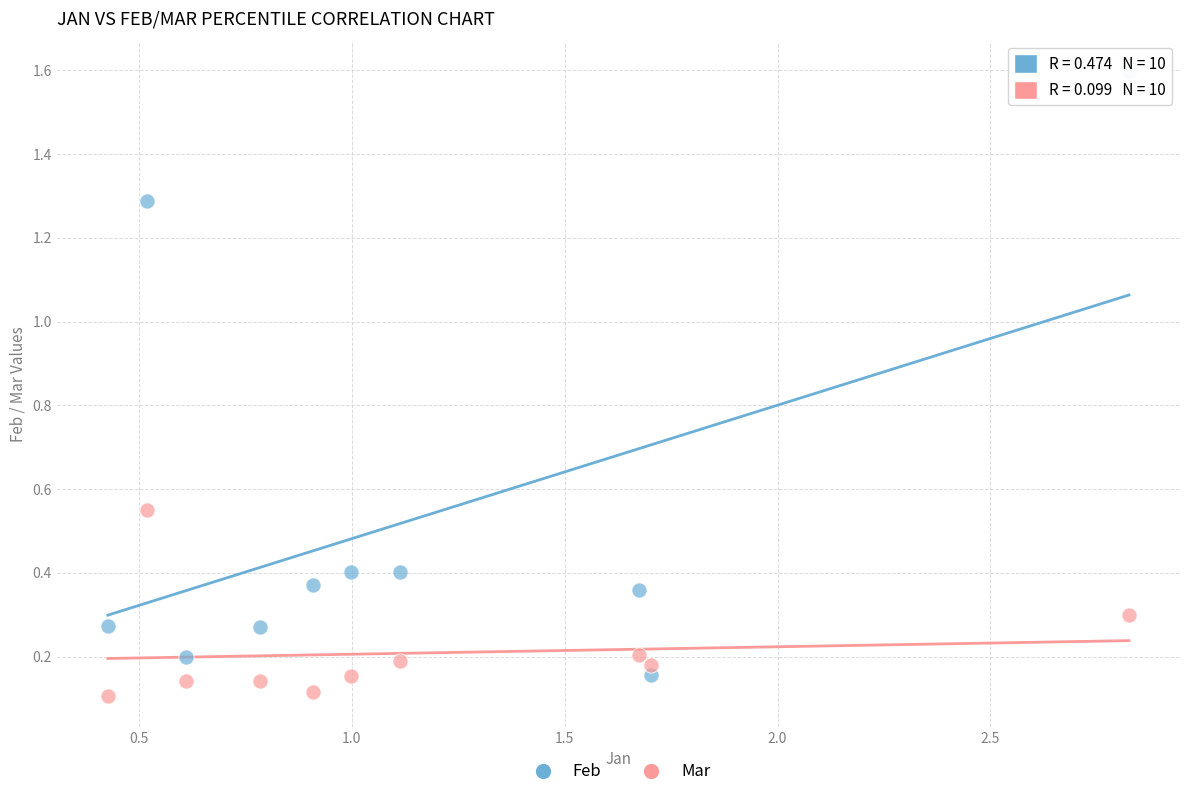

Which series has the widest spread of Y values?

Feb